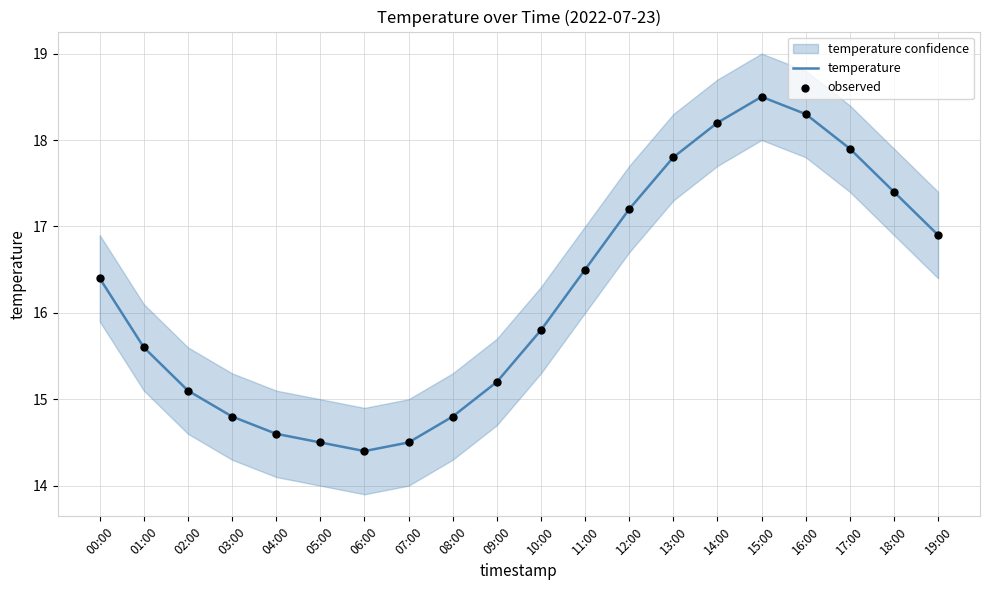

Which series has the largest Y range (max minus min)?

temperature